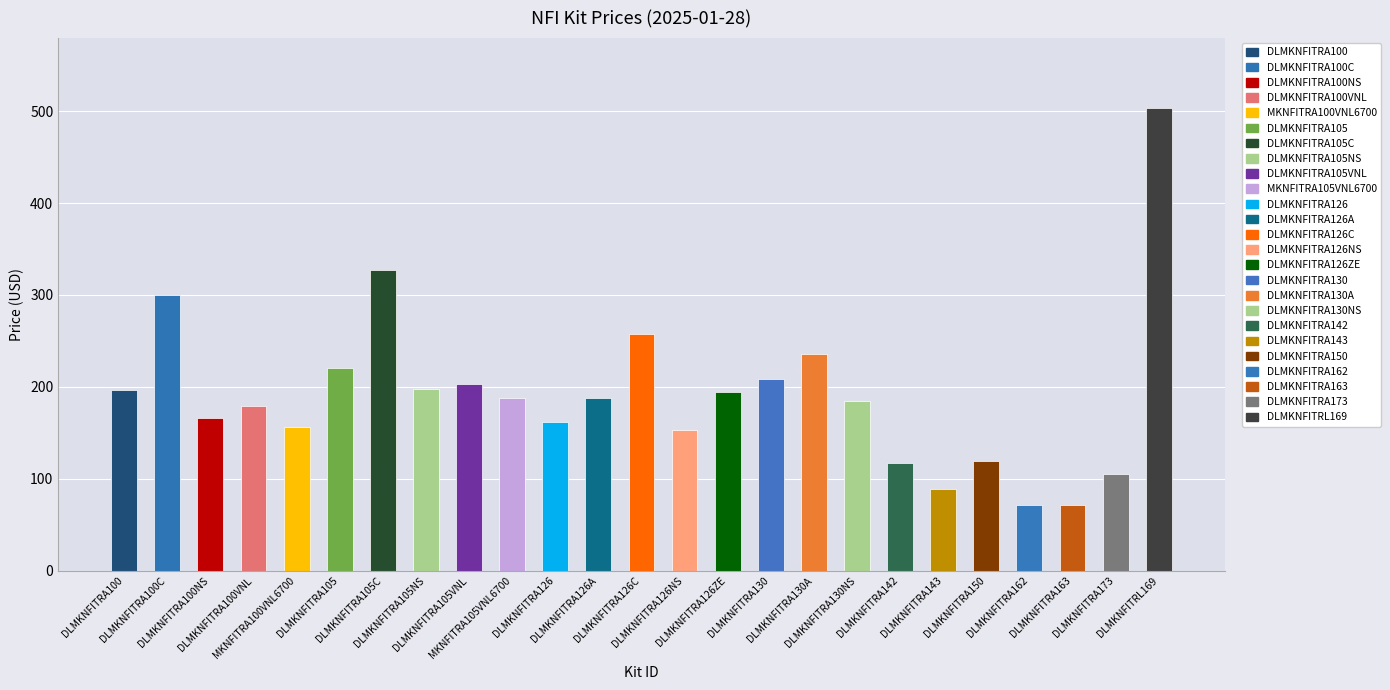

The value at DLMKNFITRA142 is 180.6. True or false?

False